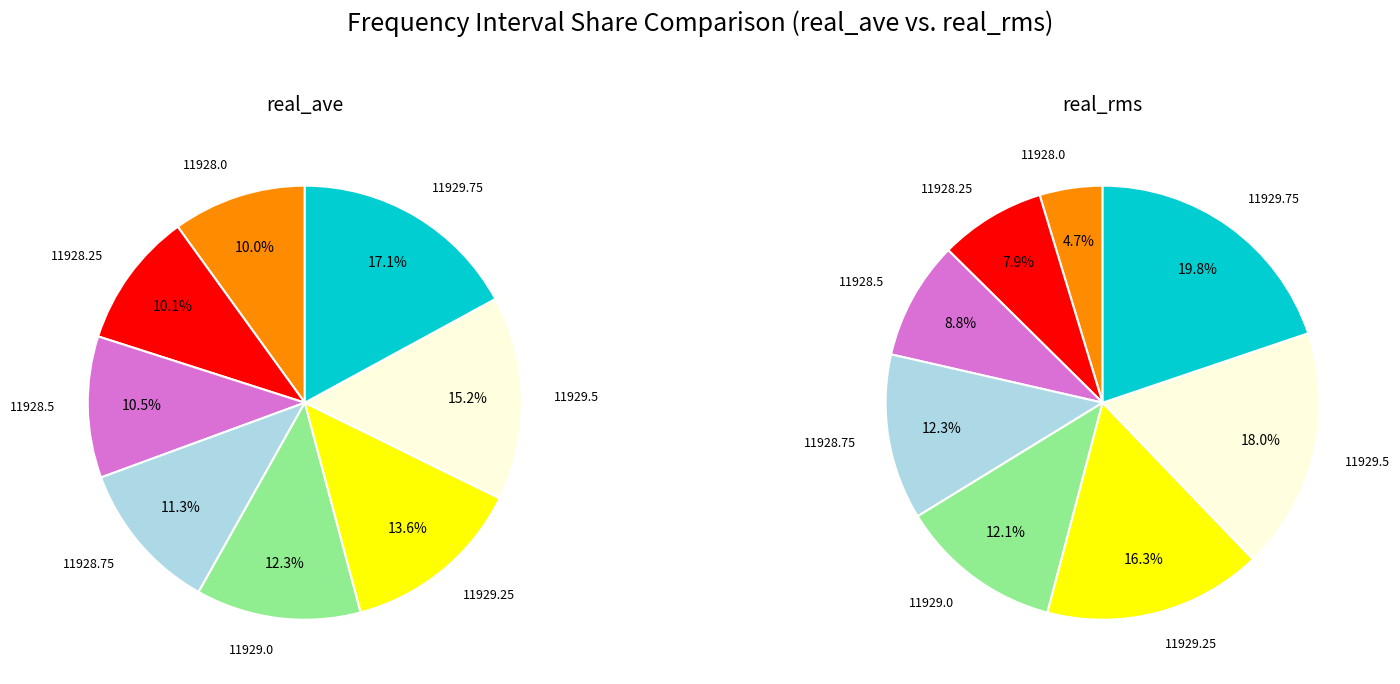

Which slice is the smallest?

11928.0